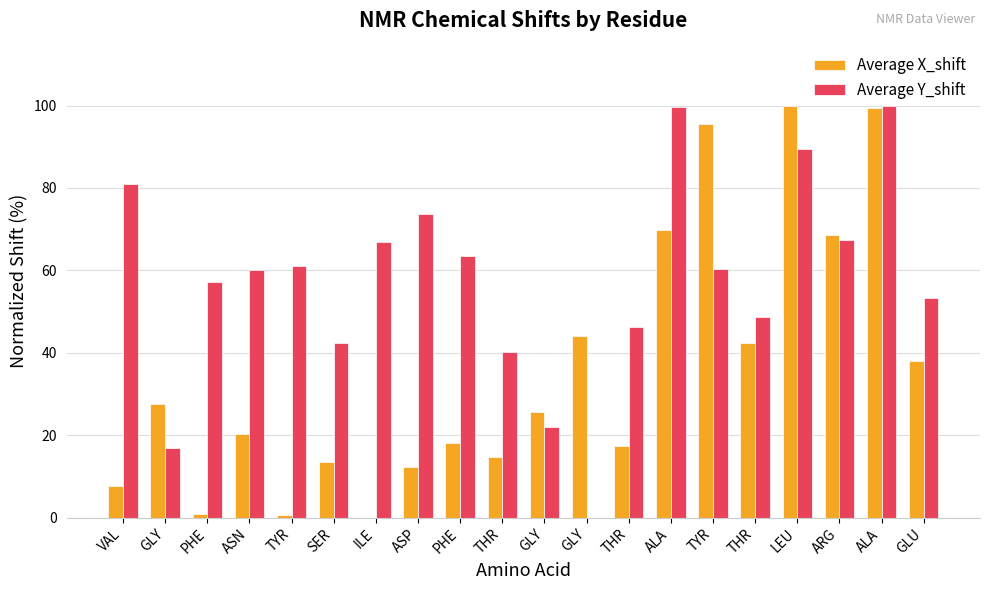

Which series changed the most between PHE and GLY?

Average Y_shift